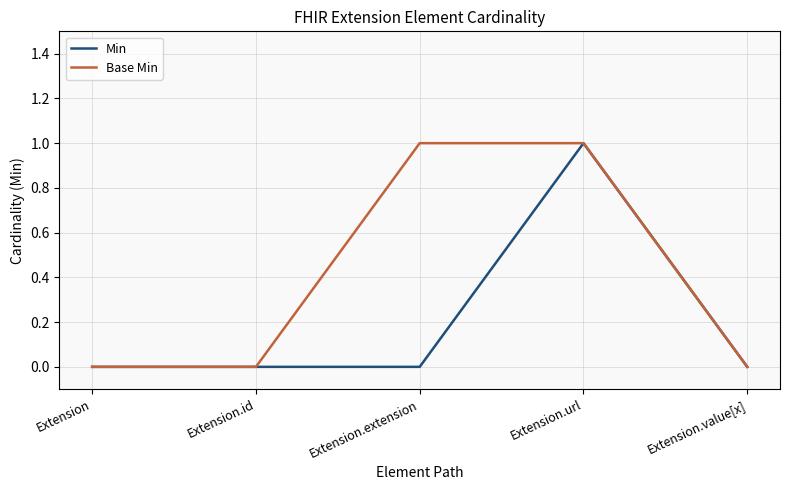

Is the value of Min at Extension.url greater than the value of Base Min at Extension?

Yes